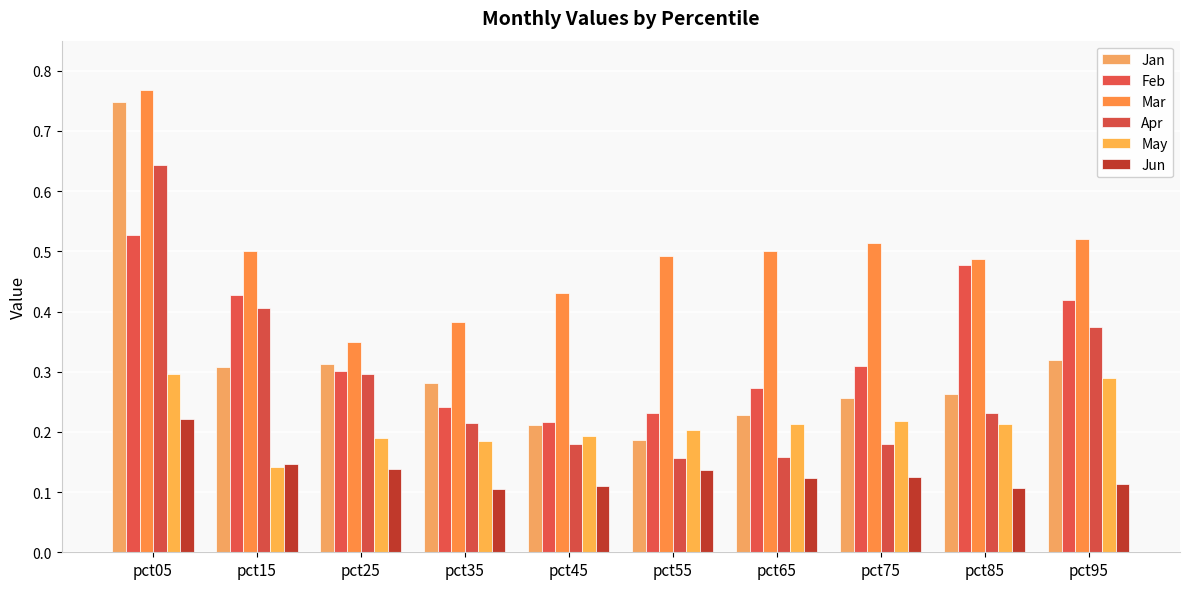

Are the bars horizontal?

No